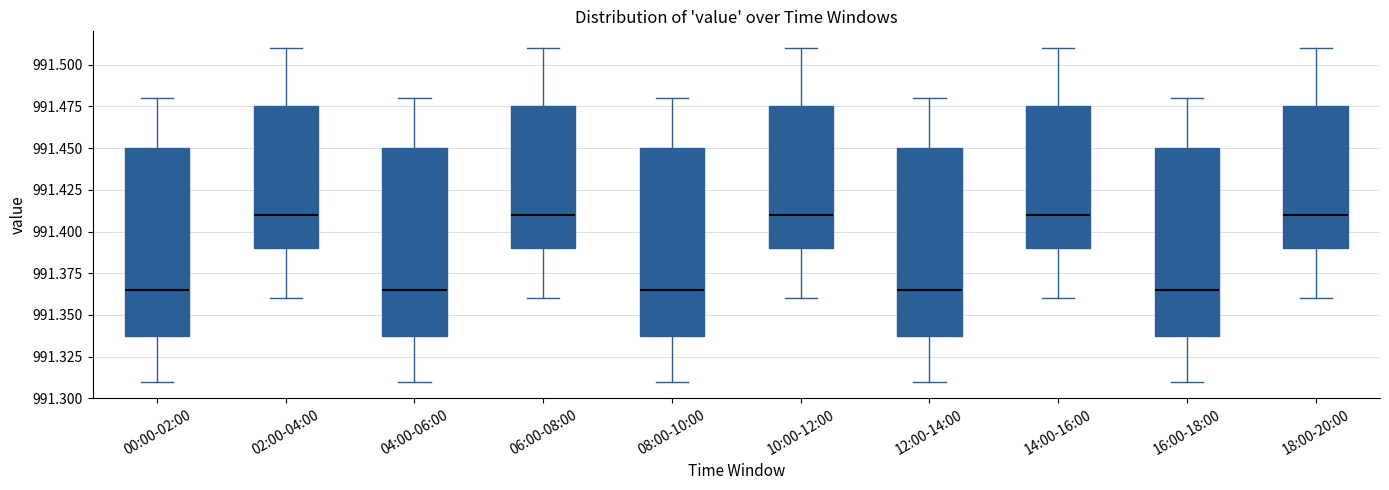

Reading left to right, transcribe this box plot: for each box, give where its median line is, the range the box spans, and where its two whiskers end, as read against the y-axis. The values are not printed on the chart, so give them approximately, as read against the axis.

00:00-02:00: median 991.365, box 991.340 to 991.450, whiskers 991.310 to 991.480
02:00-04:00: median 991.410, box 991.390 to 991.475, whiskers 991.360 to 991.510
04:00-06:00: median 991.365, box 991.340 to 991.450, whiskers 991.310 to 991.480
06:00-08:00: median 991.410, box 991.390 to 991.475, whiskers 991.360 to 991.510
08:00-10:00: median 991.365, box 991.340 to 991.450, whiskers 991.310 to 991.480
10:00-12:00: median 991.410, box 991.390 to 991.475, whiskers 991.360 to 991.510
12:00-14:00: median 991.365, box 991.340 to 991.450, whiskers 991.310 to 991.480
14:00-16:00: median 991.410, box 991.390 to 991.475, whiskers 991.360 to 991.510
16:00-18:00: median 991.365, box 991.340 to 991.450, whiskers 991.310 to 991.480
18:00-20:00: median 991.410, box 991.390 to 991.475, whiskers 991.360 to 991.510